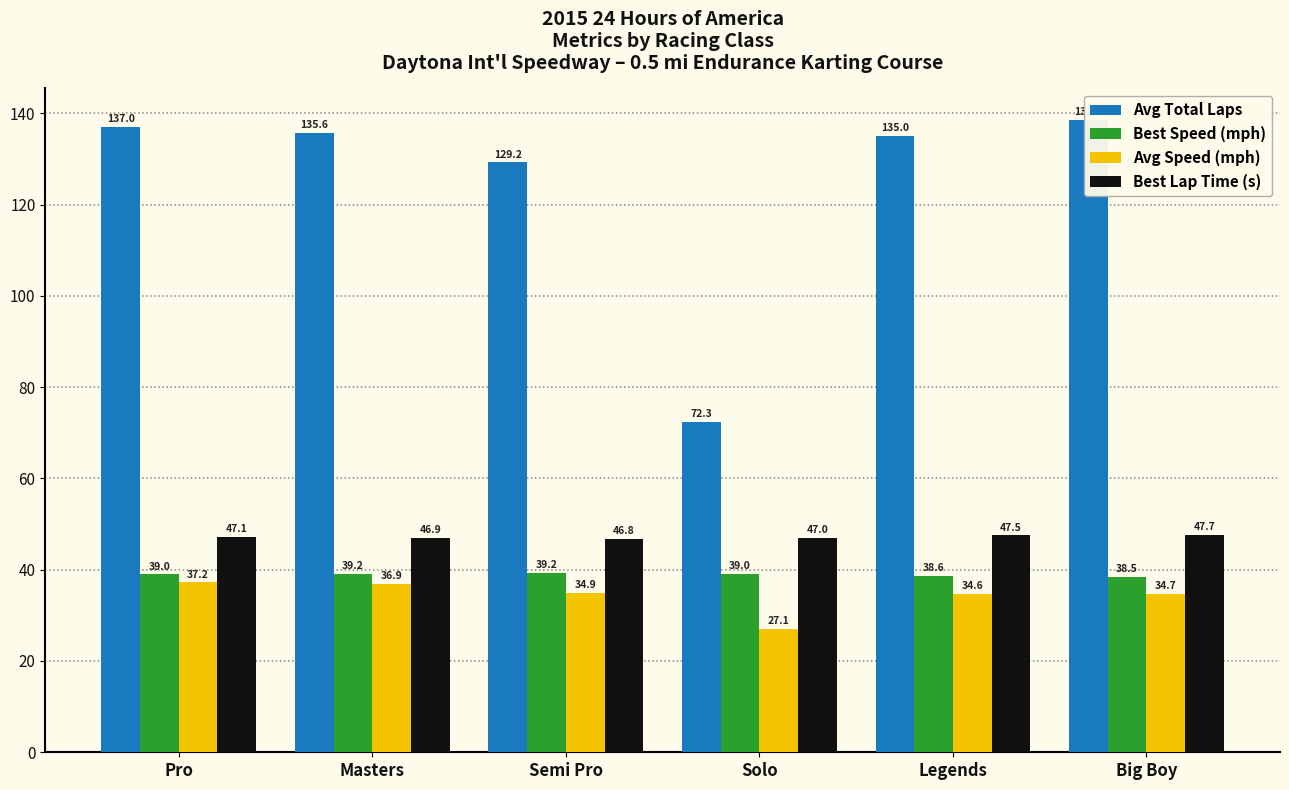

At Big Boy, list the series in order from smallest to largest.

Avg Speed (mph), Best Speed (mph), Best Lap Time (s), Avg Total Laps